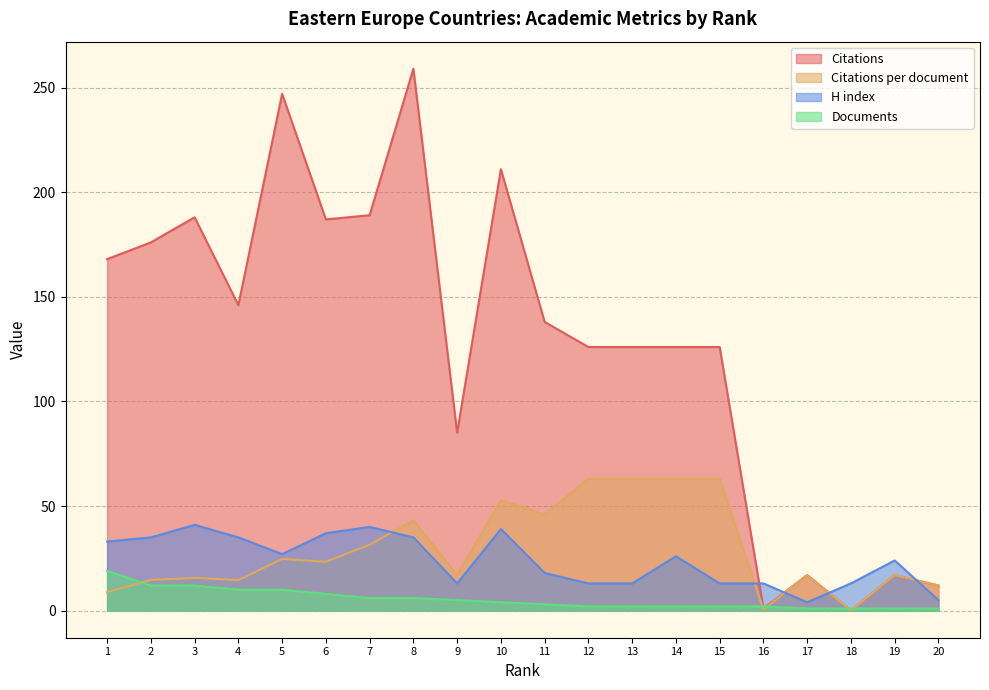

Does the chart have visible grid lines?

Yes